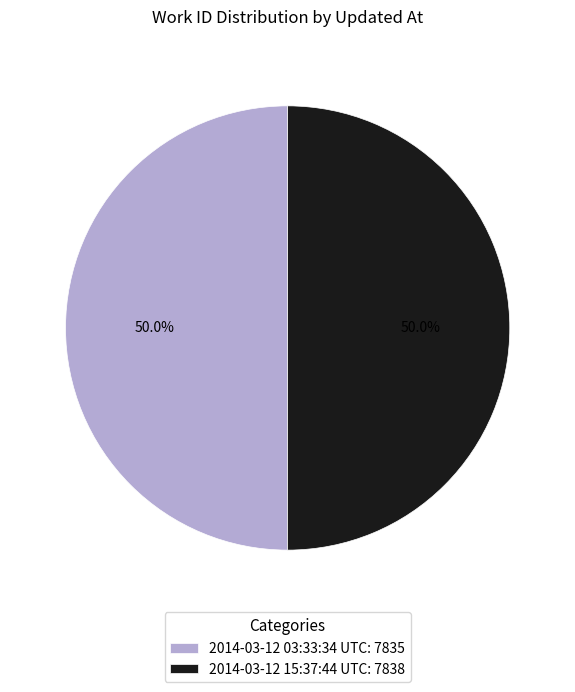

True or false: 2014-03-12 15:37:44 UTC accounts for 36% of the total.

False